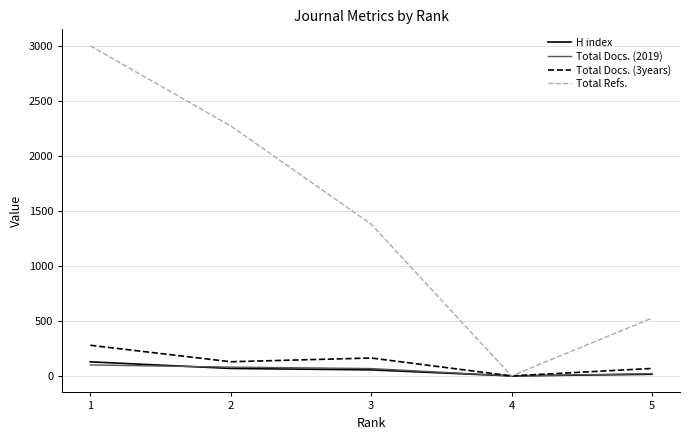

How many lines are shown in the chart?

4